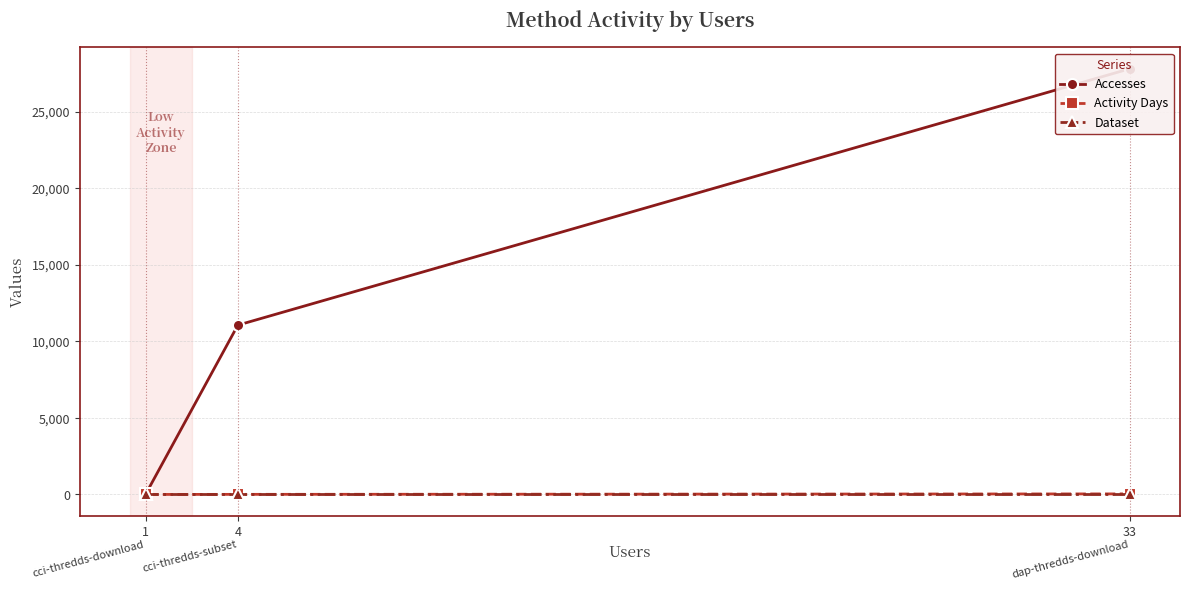

What is the sum of all Accesses values?

38854